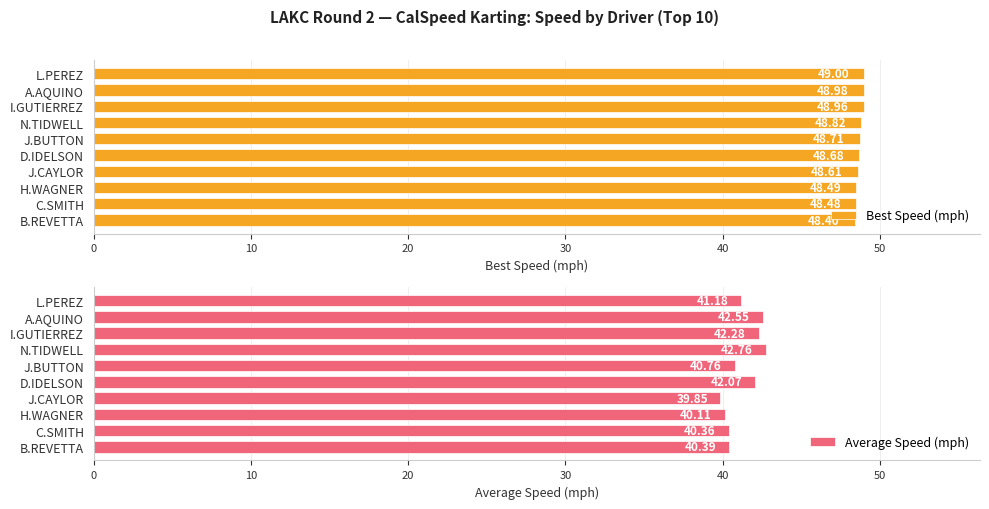

What is the difference between the maximum and minimum values in the Best Speed (mph) series?

0.6